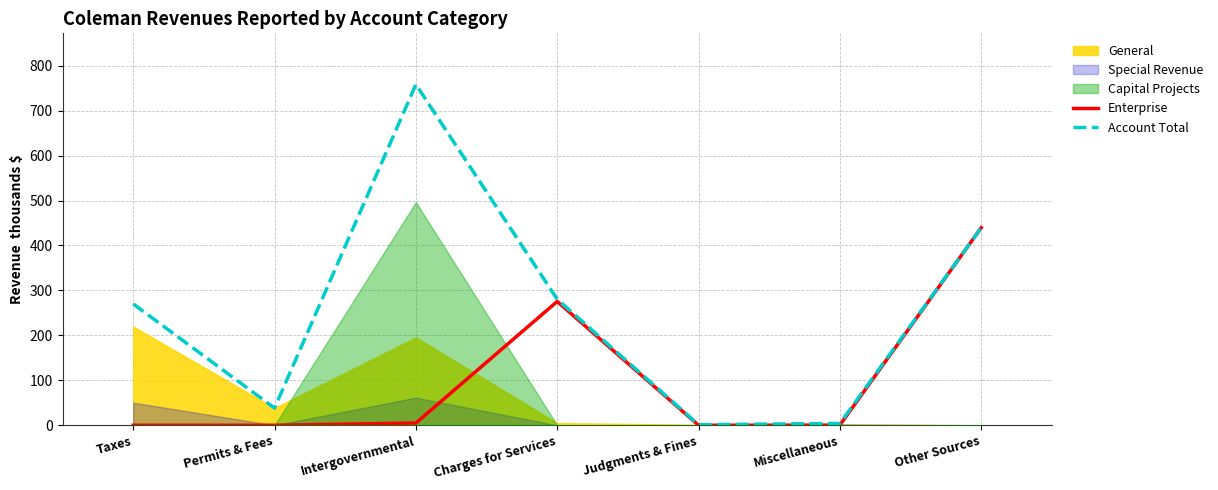

At which label does Enterprise reach its peak?

Other Sources